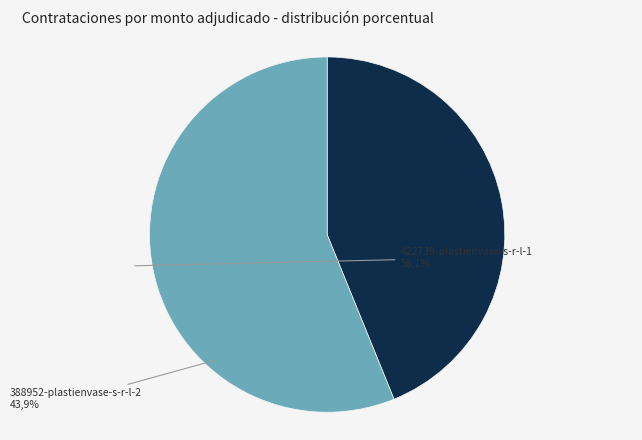

Is there a majority slice in this chart?

Yes